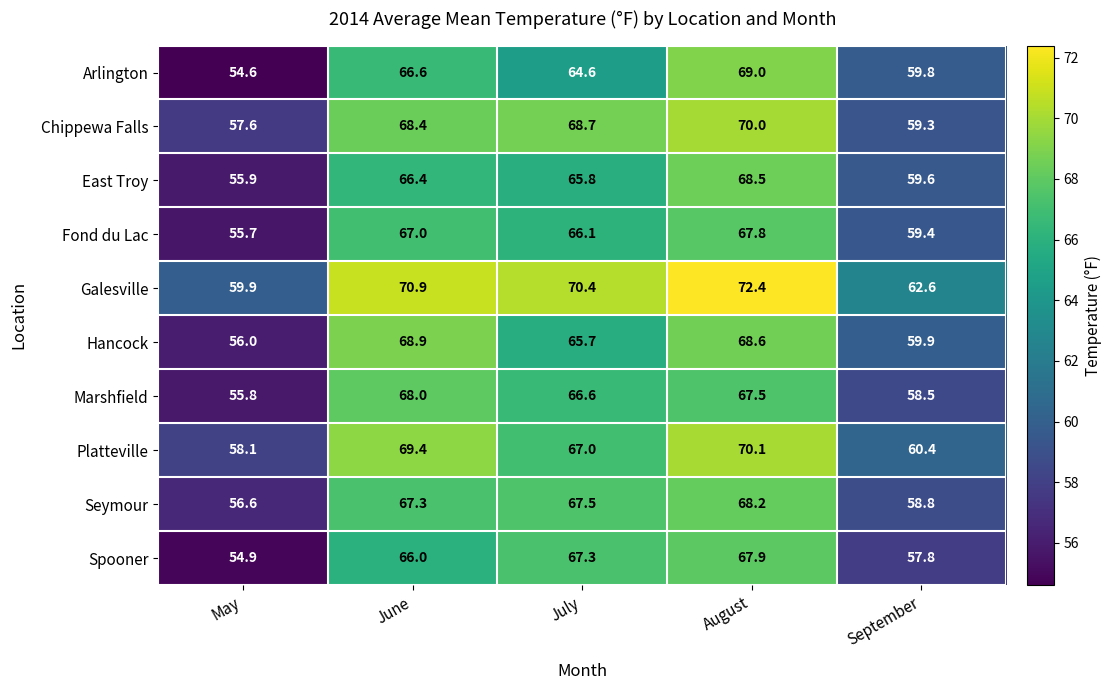

The Galesville series shows 62.6 at September. True or false?

True